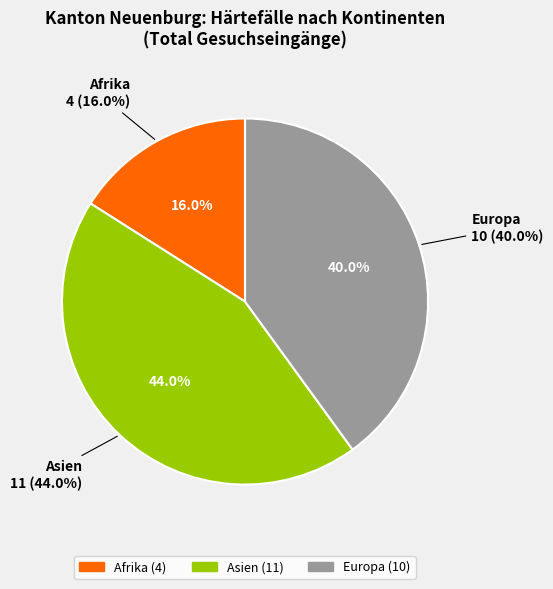

Between Asien and Europa, which is larger?

Asien